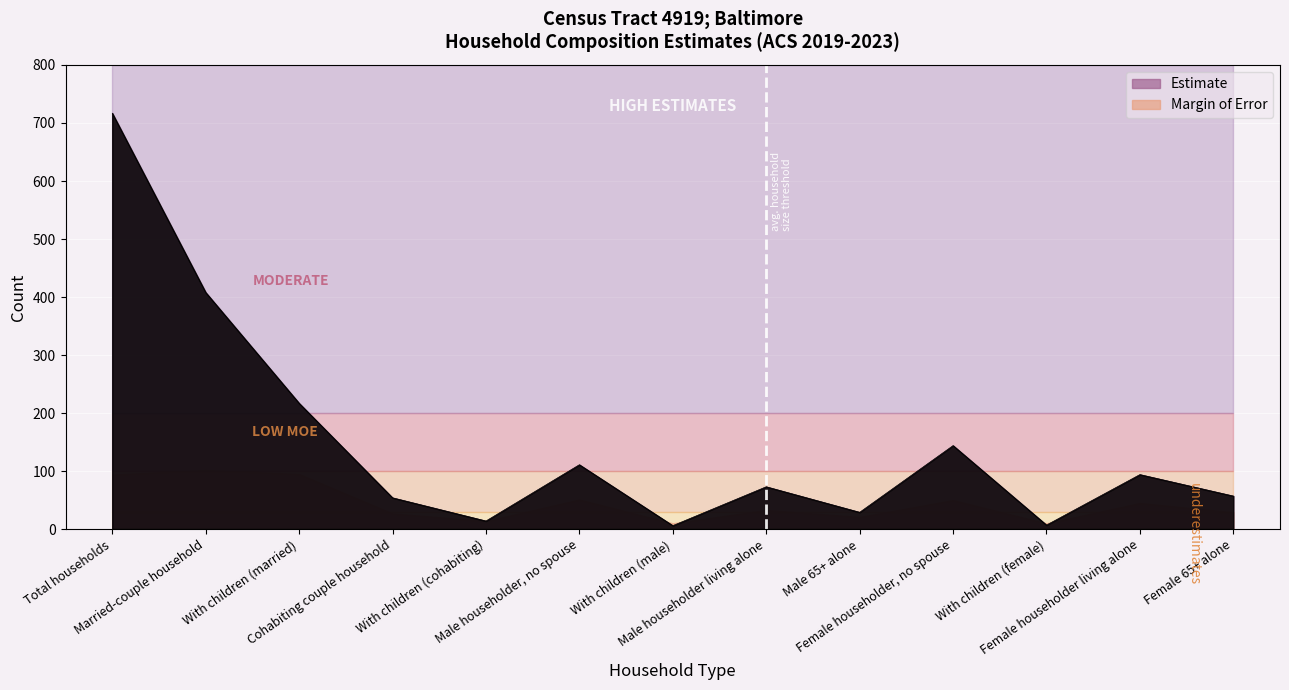

What is the sum of all values?

1931